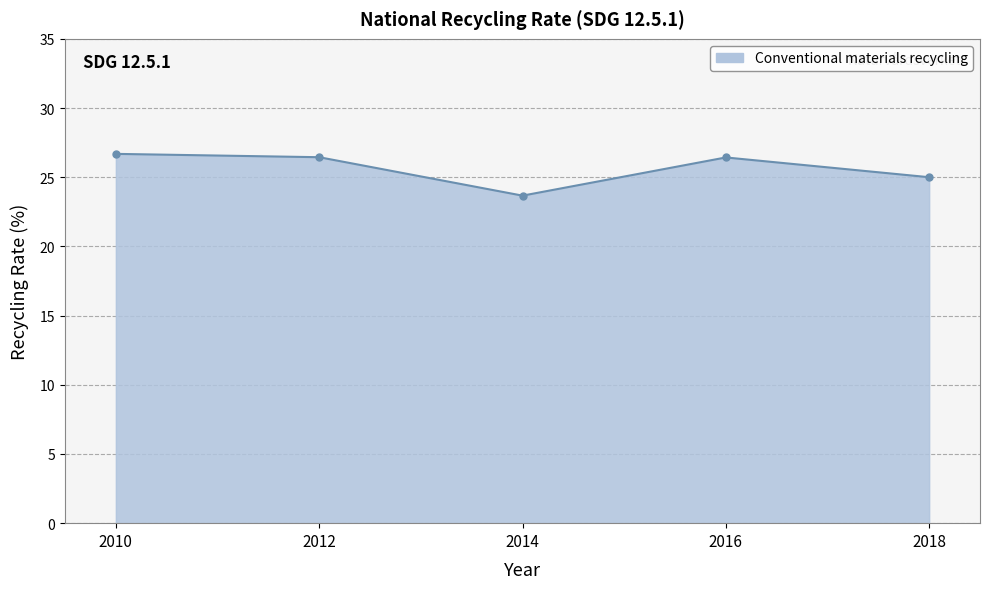

Count the number of data series in this chart.

1